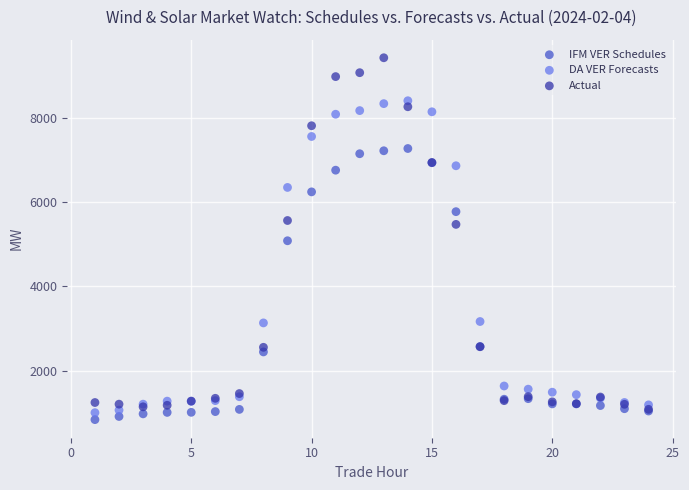

In the DA VER Forecasts series, what Y value is closest to 4708?

3166.6